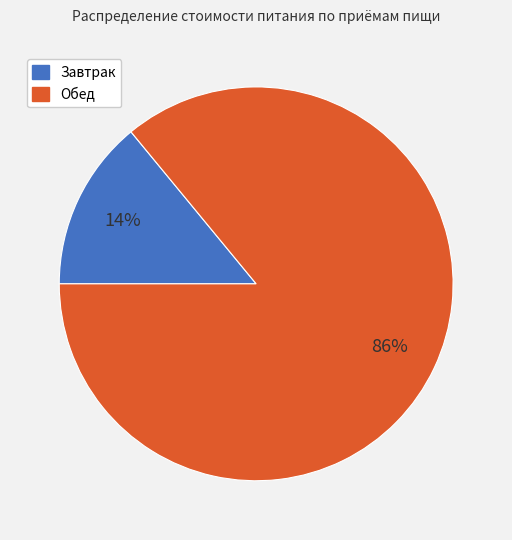

Which has a higher value, Обед or Завтрак?

Обед